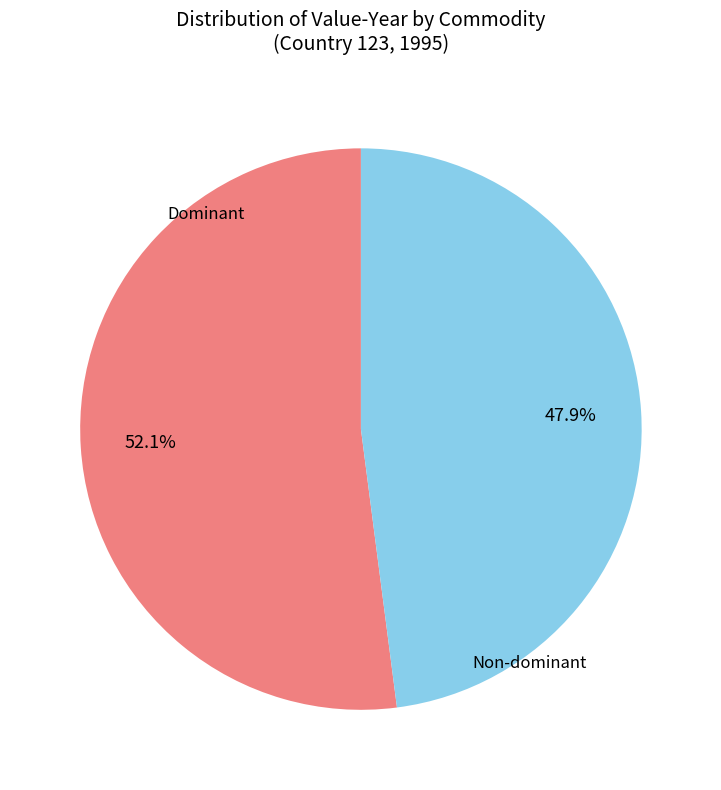

Does any single category account for the majority?

Yes